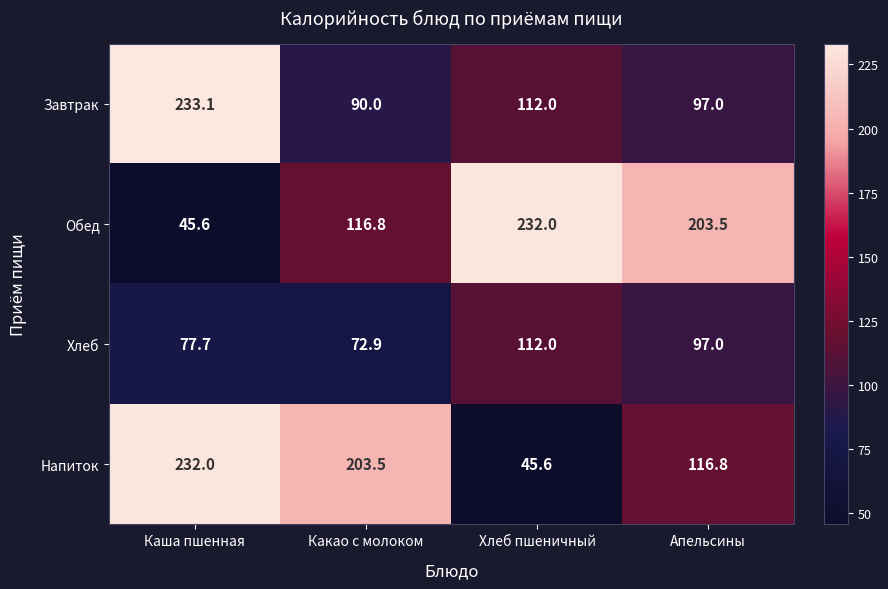

What is the difference between the Завтрак values at Хлеб пшеничный and Каша пшенная?

121.1